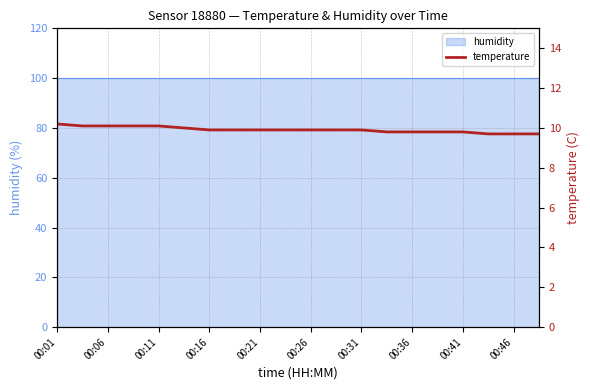

Reading left to right, list all the values displayed in this chart.

10.2	10.1	10.1	10.1	10.1	10.0	9.9	9.9	9.9	9.9	9.9	9.9	9.9	9.8	9.8	9.8	9.8	9.7	9.7	9.7